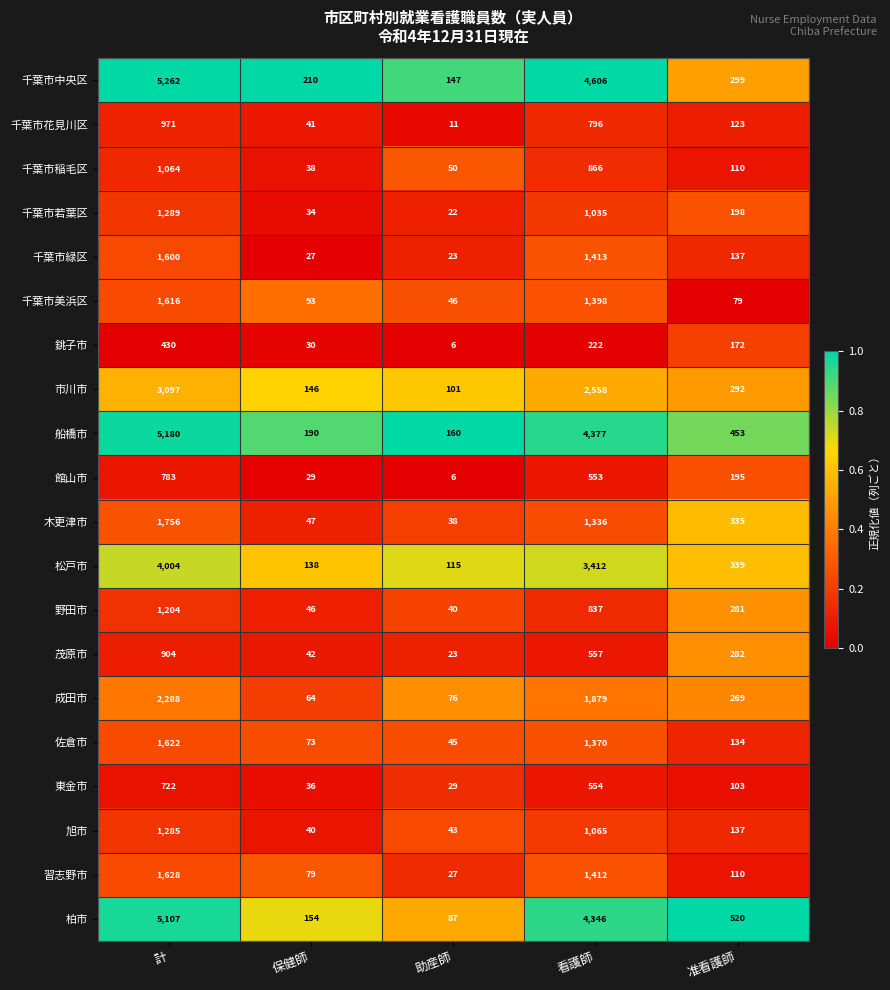

What is the maximum value for 成田市?

2288